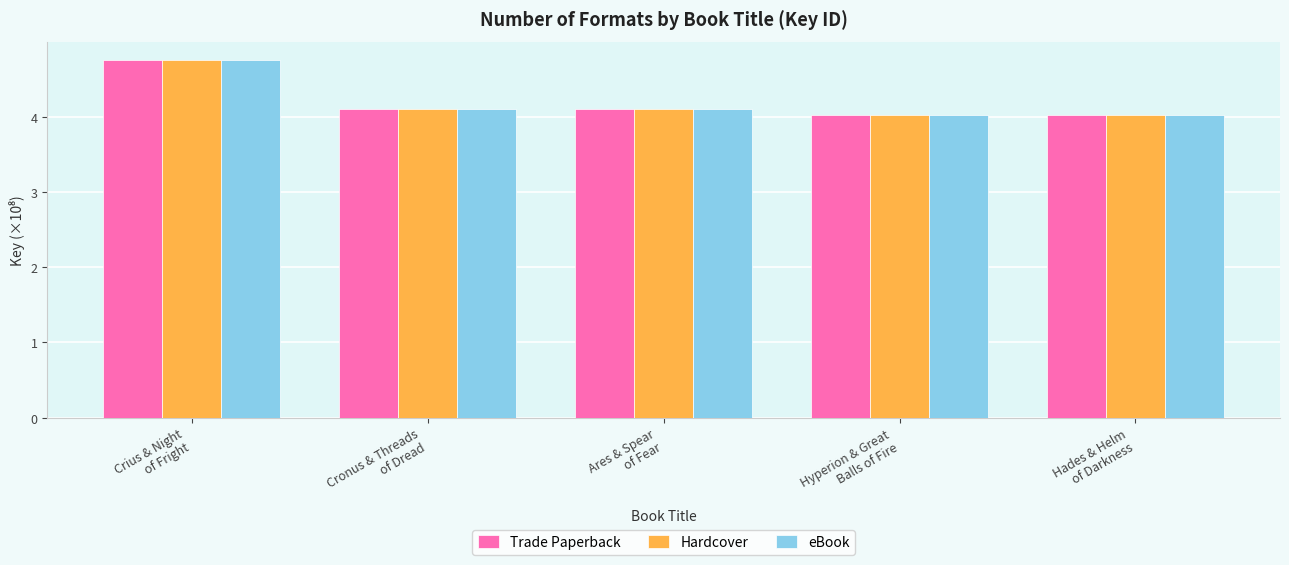

How many bars are there in total?

15